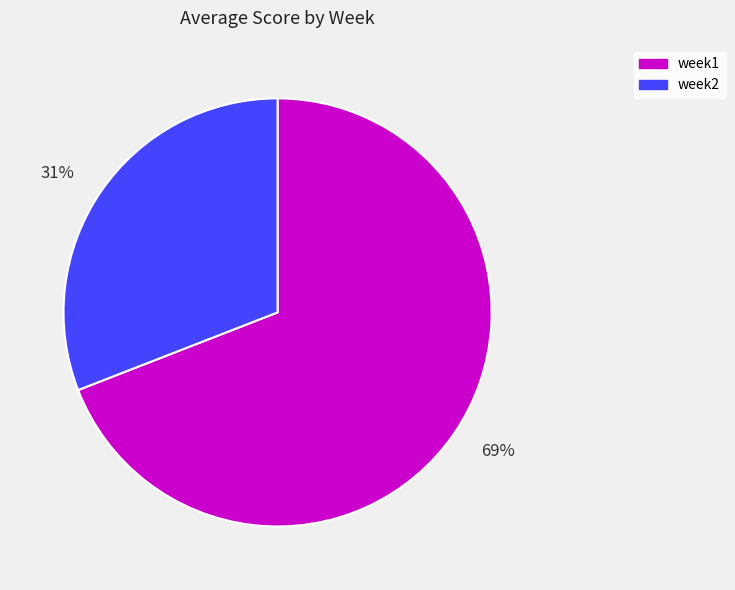

What percentage is the week1 slice, to the nearest percent?

69%